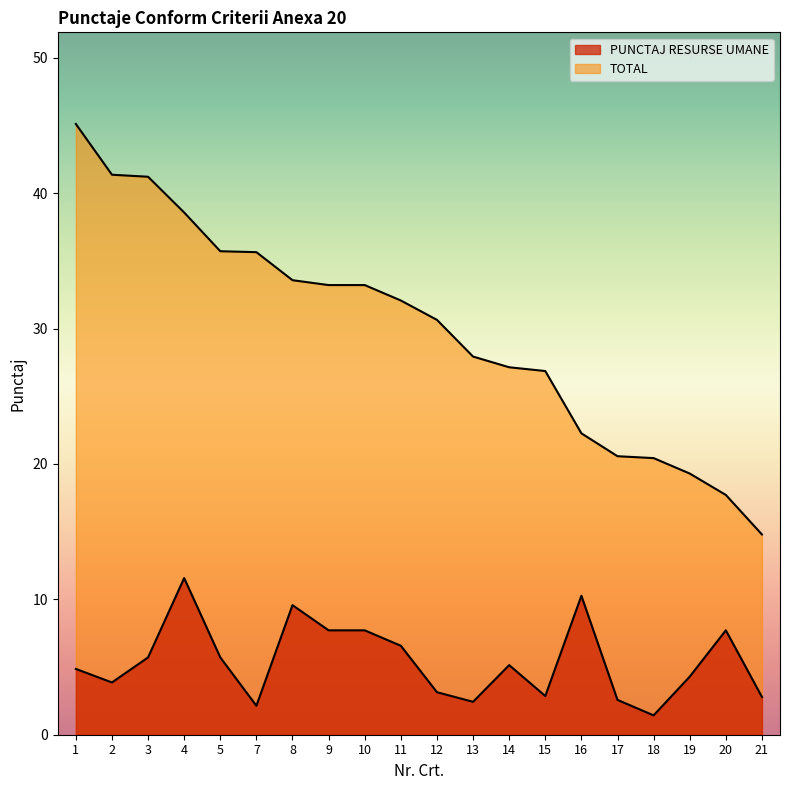

What is the minimum value for TOTAL?

14.8